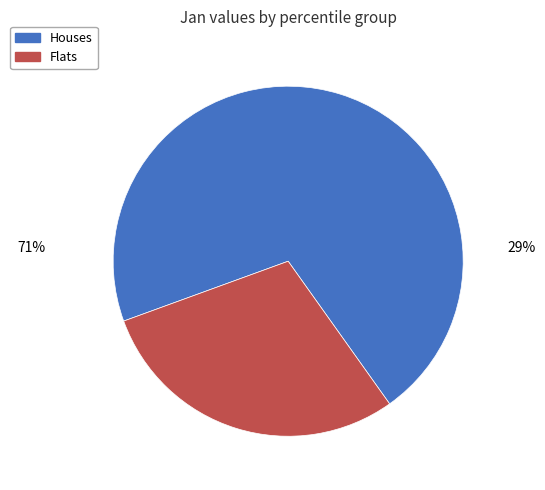

How many segments does this pie chart have?

2